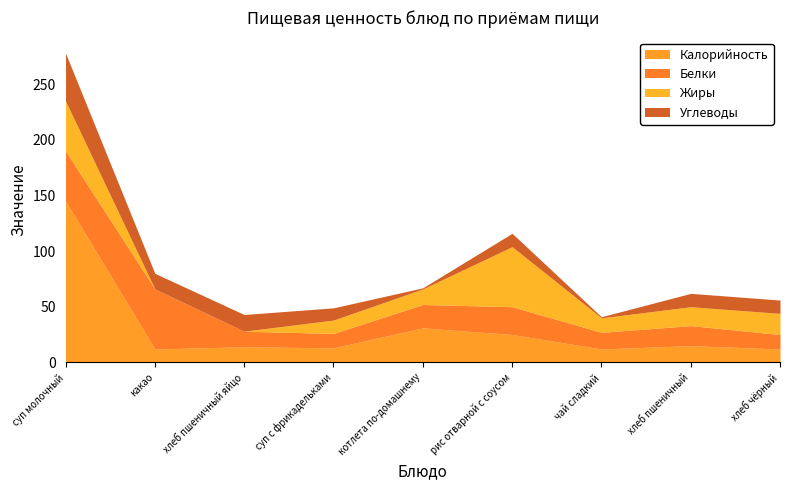

What is the total value across all series at чай сладкий?

41